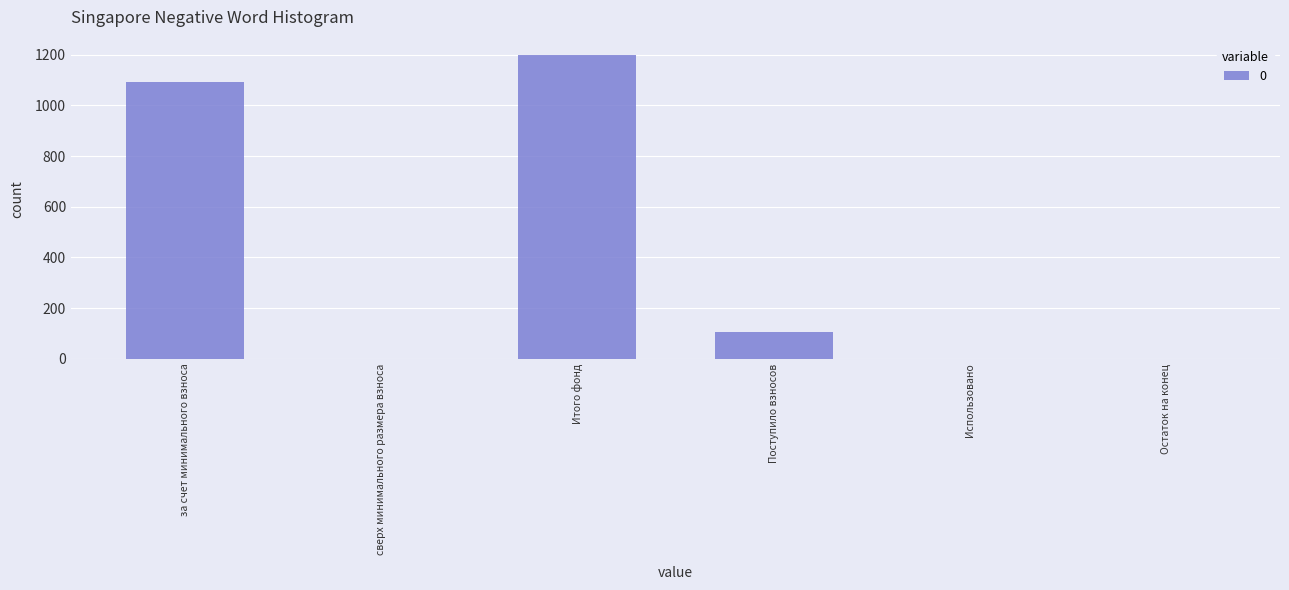

Where is the data nearest to the value 599?

Поступило взносов